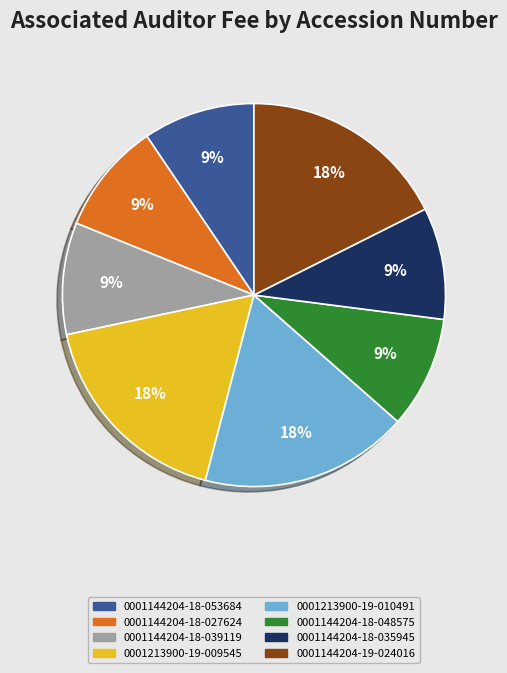

What percentage is the 0001144204-18-048575 slice, to the nearest percent?

9%